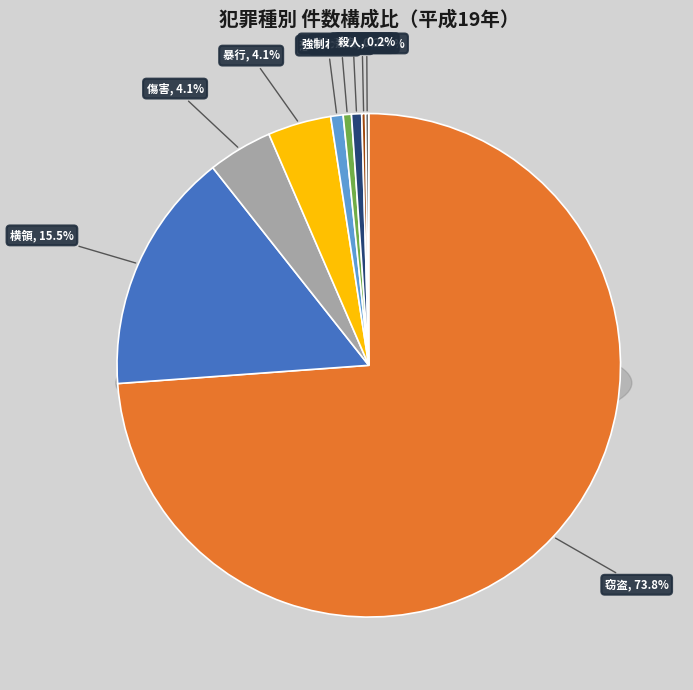

What is the largest slice in the pie chart?

窃盗